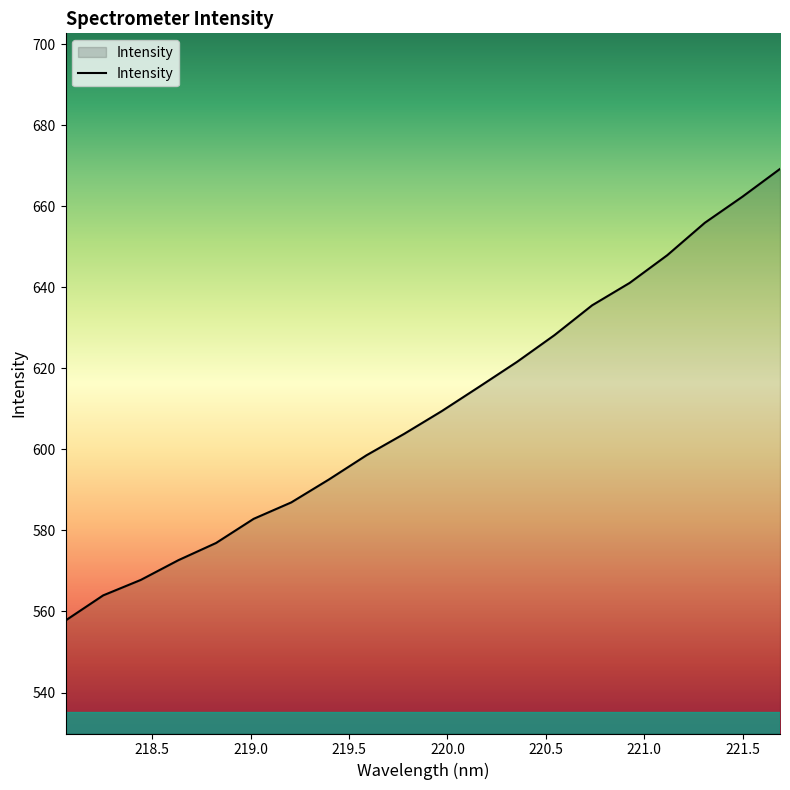

True or false: the data has more than 2 interior local peaks.

False